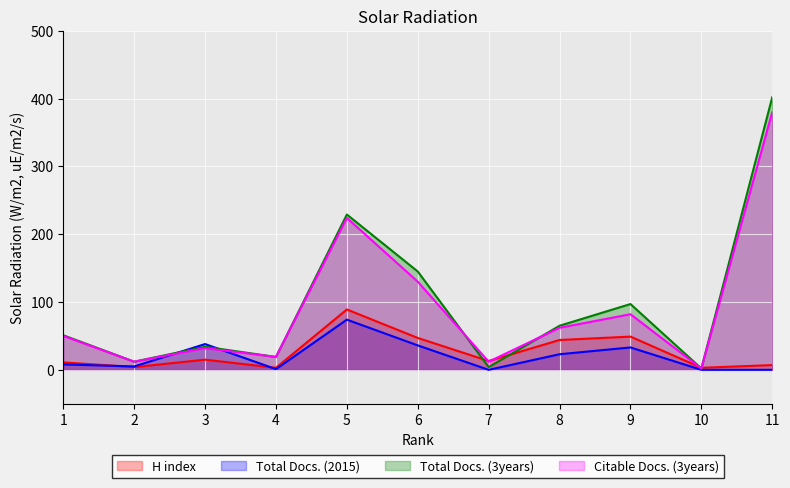

Is the value of Citable Docs. (3years) at 11 greater than the value of Total Docs. (2015) at 10?

Yes